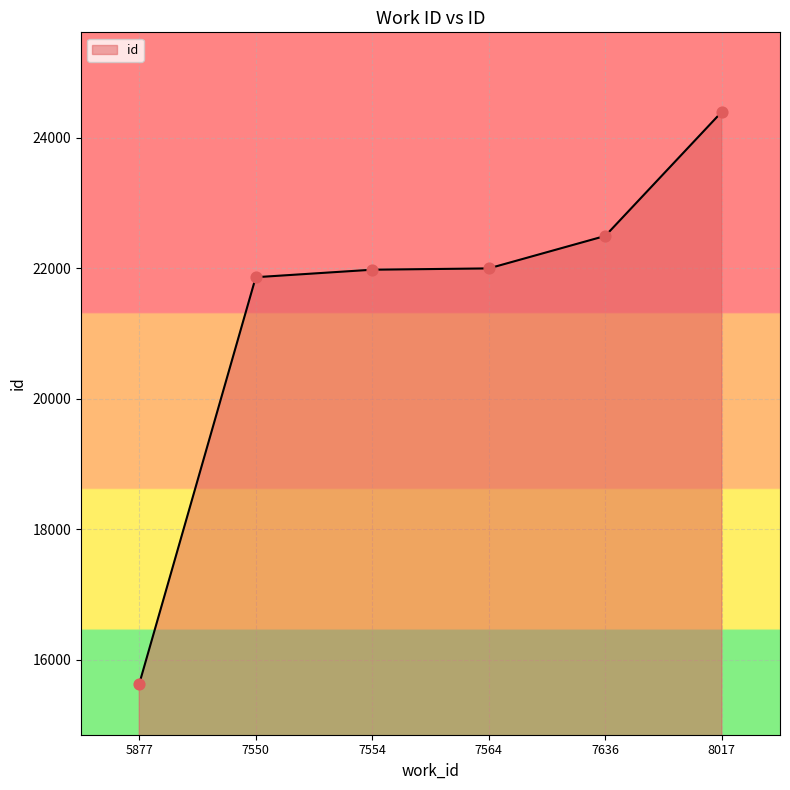

What is the ratio of the value at 7564 to the value at 7636?

1.0